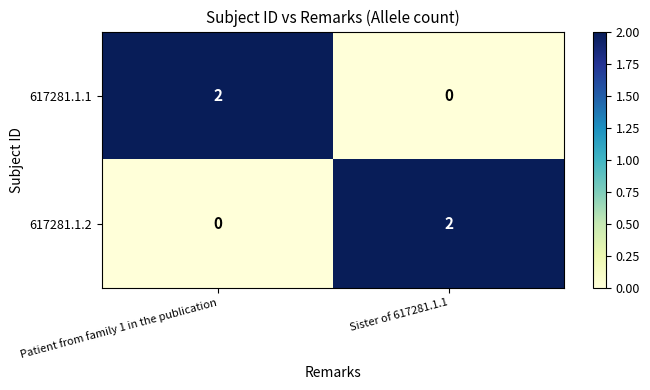

Where is 617281.1.2 nearest to the value 1?

Patient from family 1 in the publication